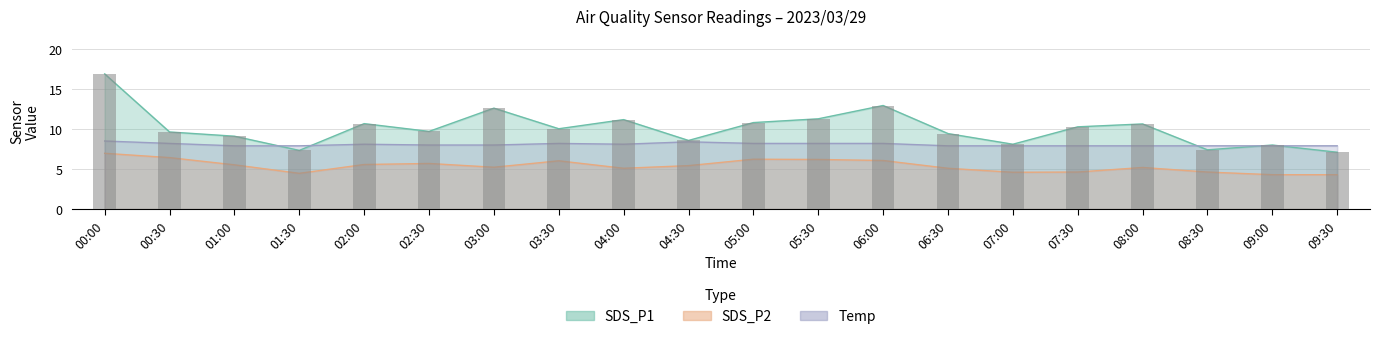

Rank the series by their maximum value, from lowest to highest.

SDS_P2, Temp, SDS_P1